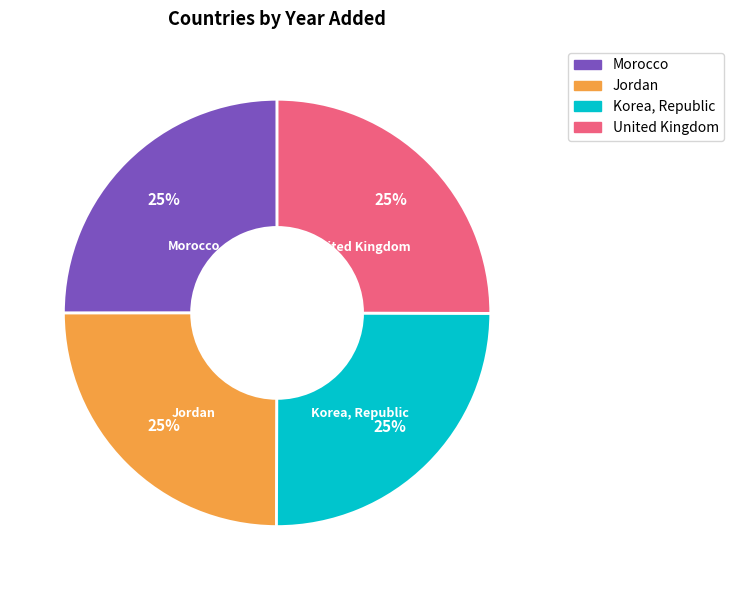

The Korea, Republic slice represents 37% of the pie. True or false?

False